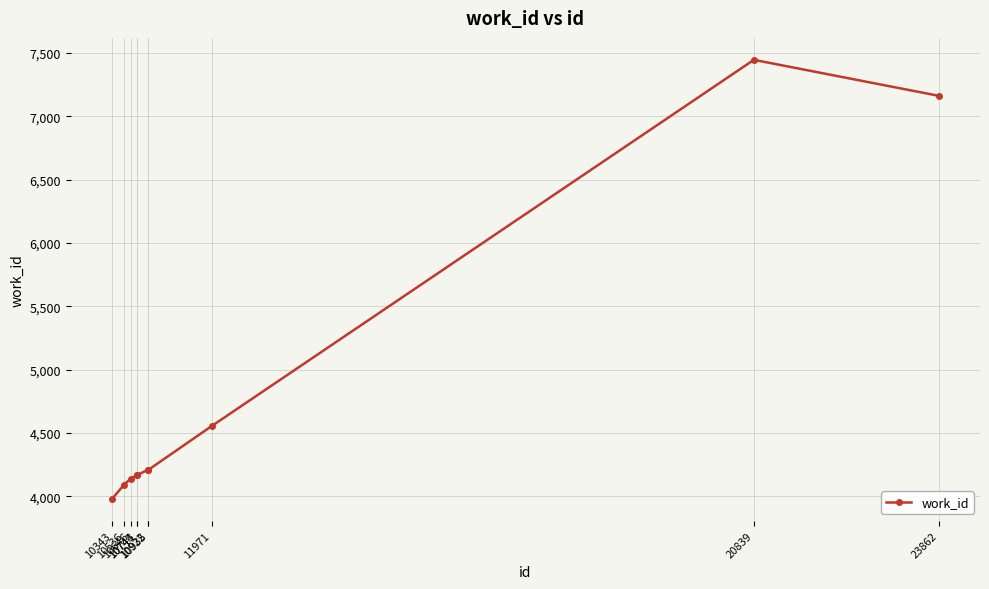

What is the maximum value shown in the chart?

7447